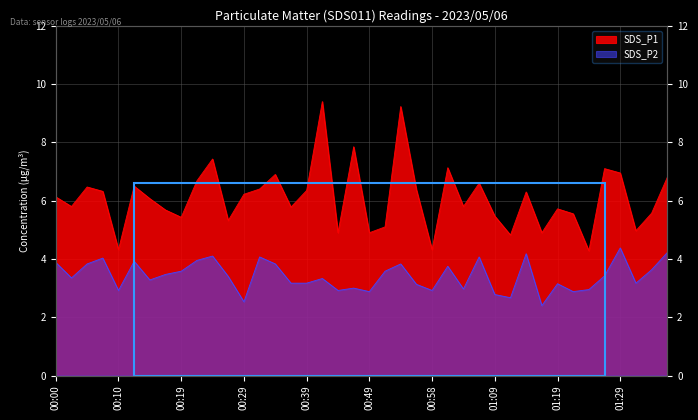

True or false: SDS_P2 and SDS_P1 cross at least once.

False